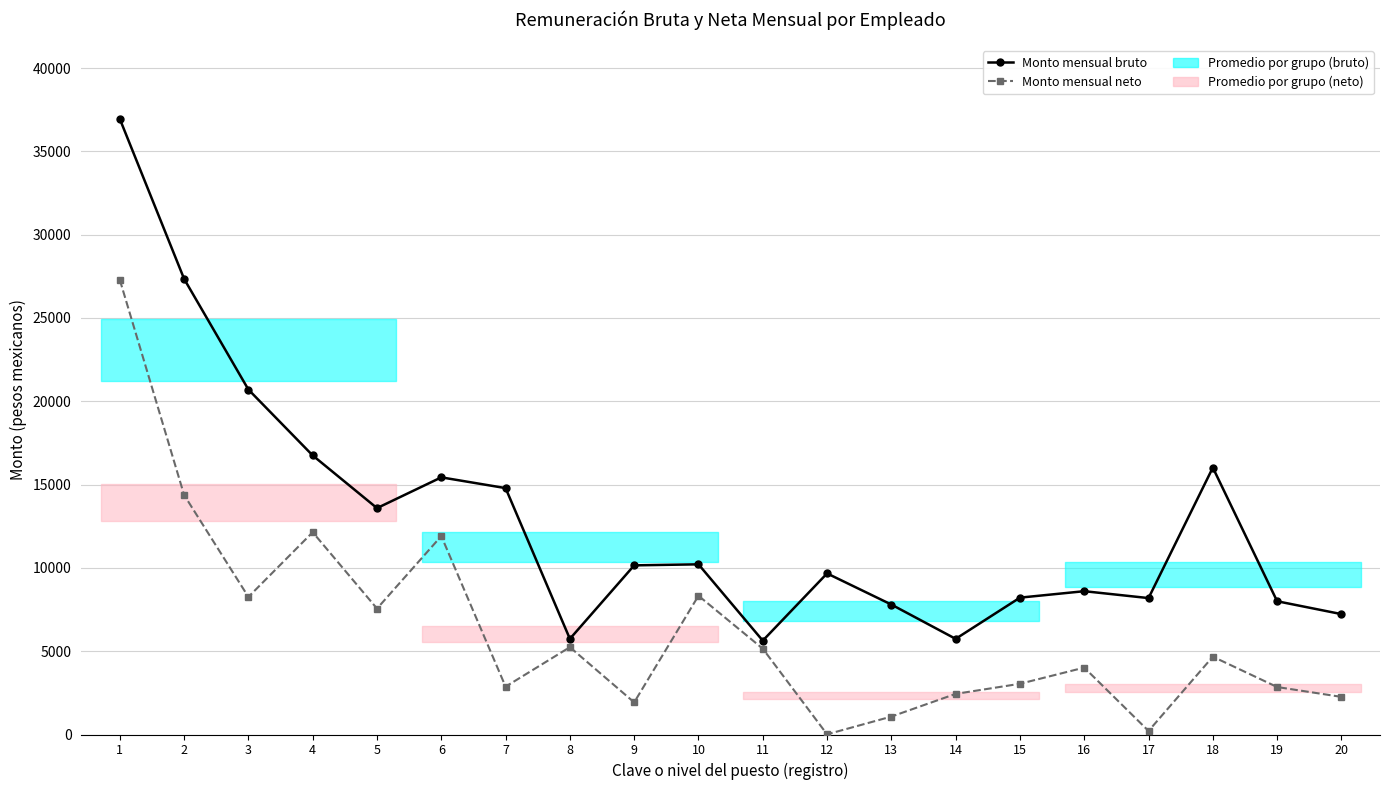

What is the difference between the highest and lowest values at 18?

11349.1